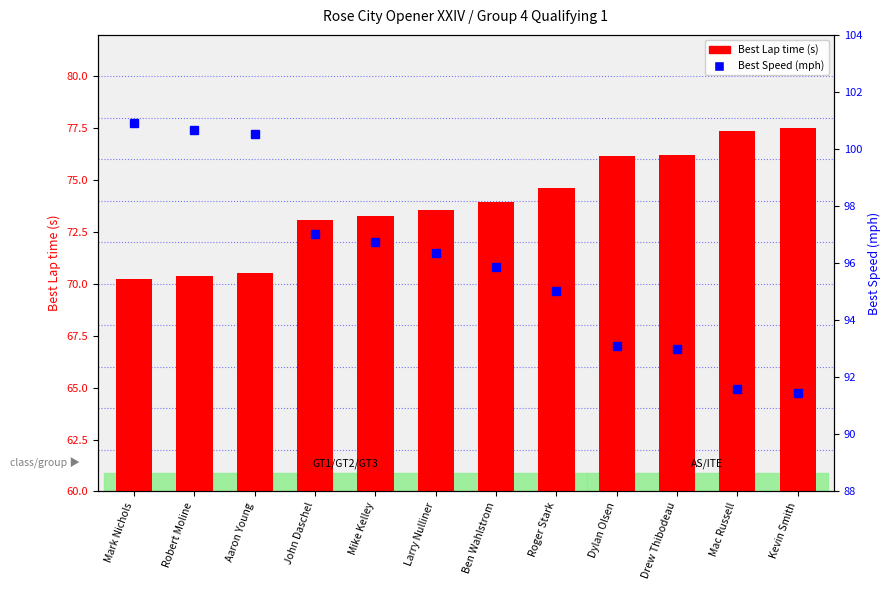

How many data points does each series have?

12